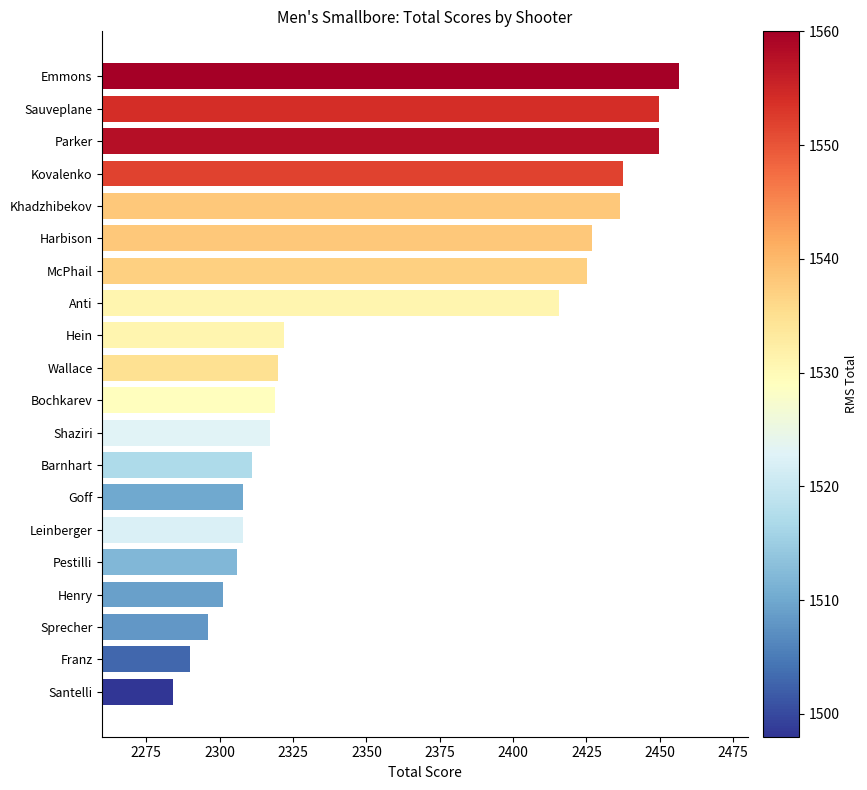

What is the difference between the maximum and minimum values?

172.4